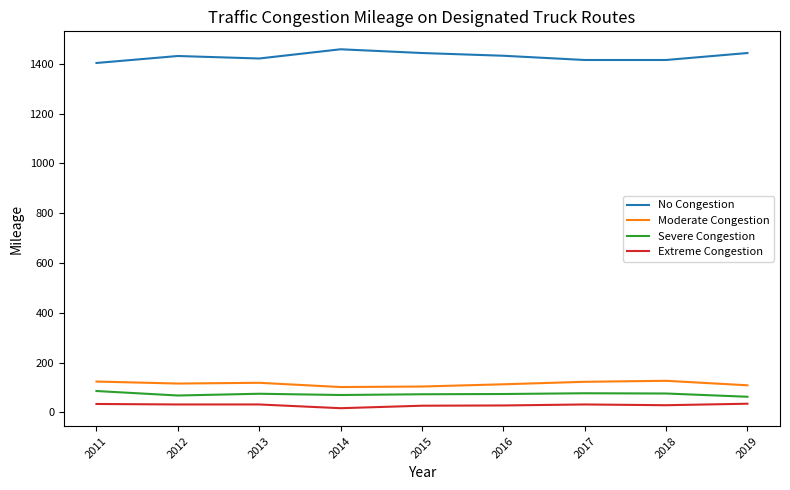

The value of Severe Congestion at 2011 is 86. True or false?

True